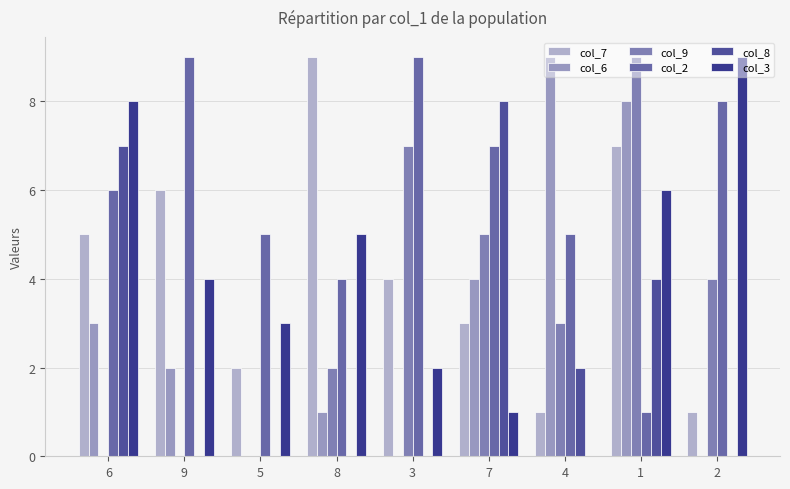

How many data points does each series have?

9